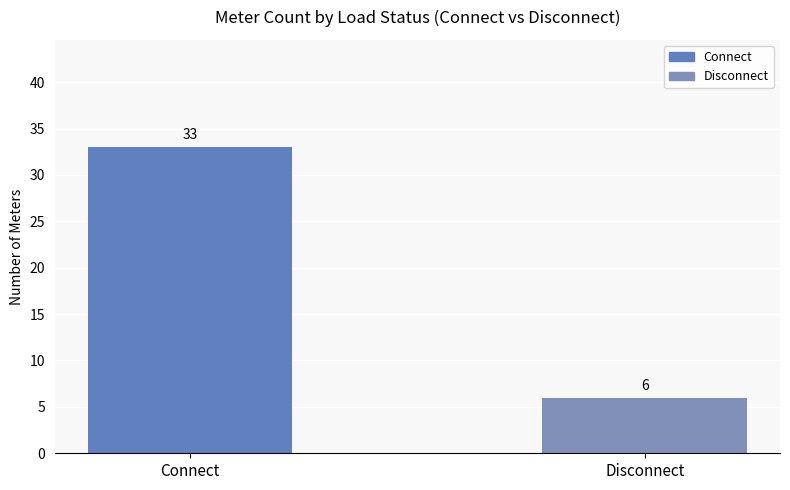

How many series are shown in this chart?

1